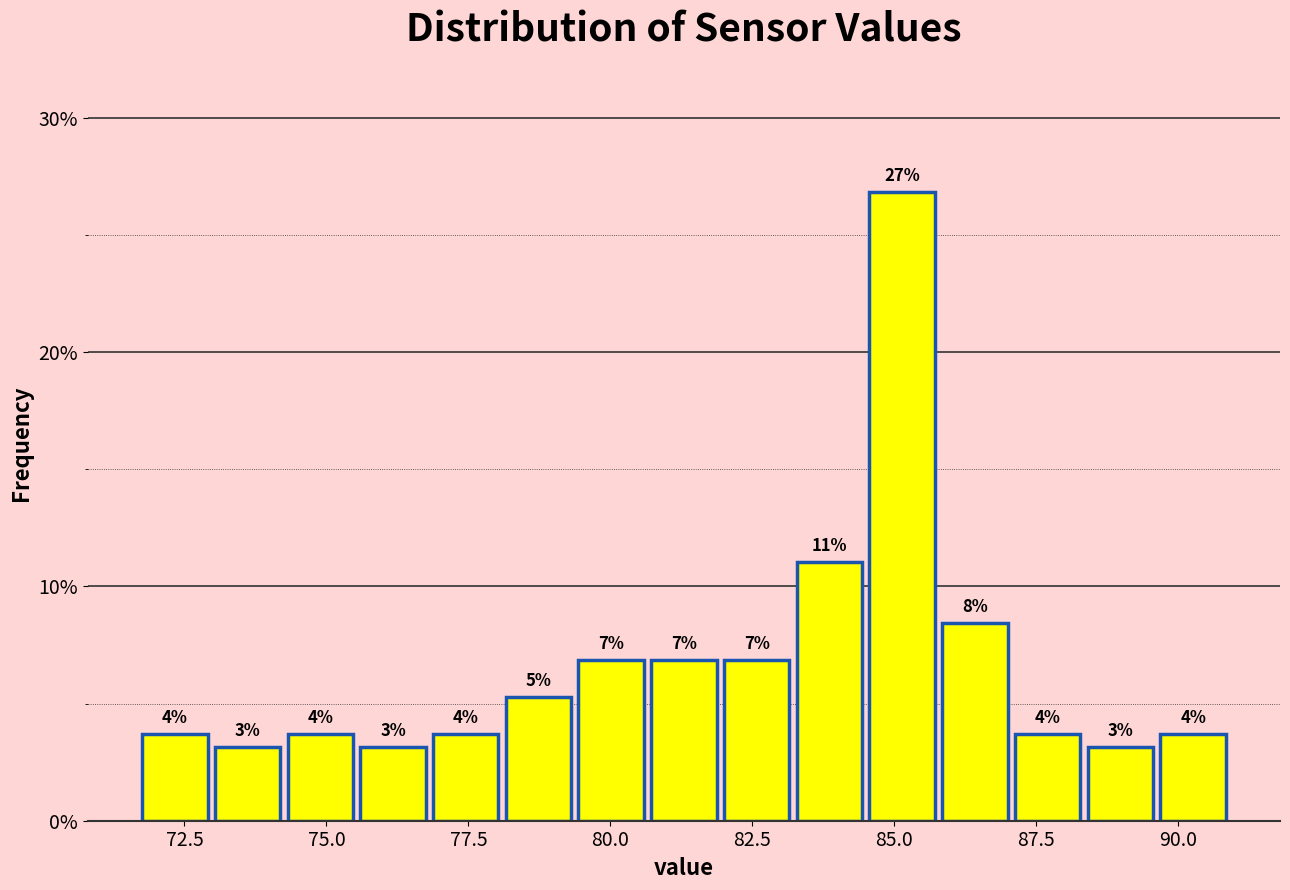

Read against the x-axis, roughly where is the centre of the tallest bar?

85.0